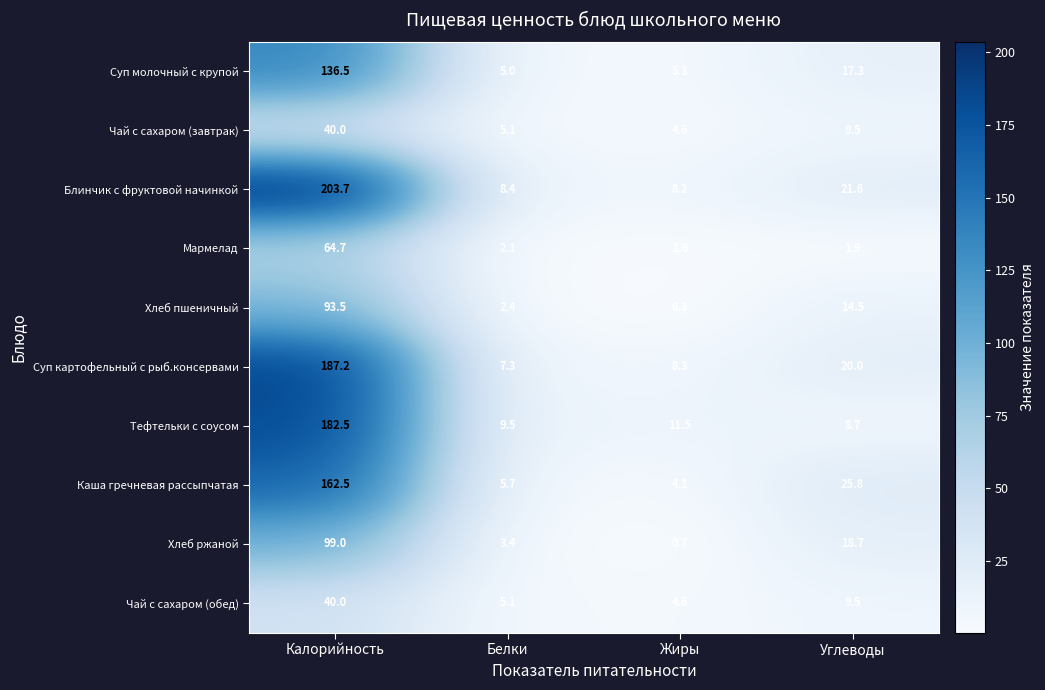

What is the minimum value shown in the chart?

0.3